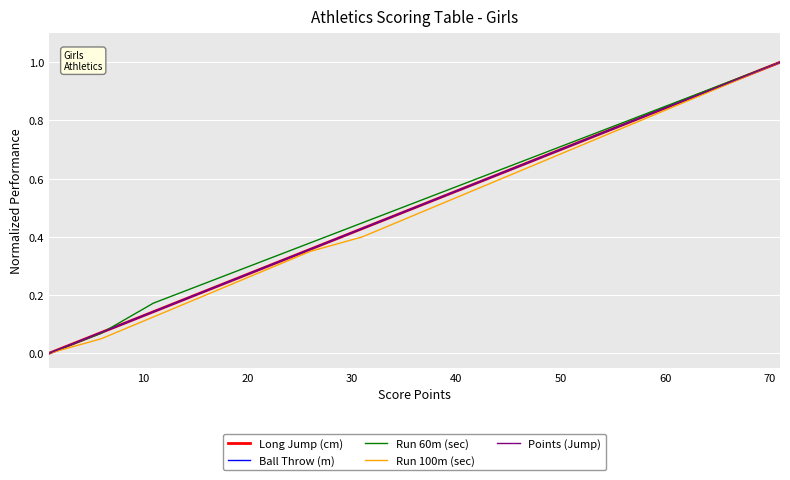

Is this an area chart (filled region under the line)?

No